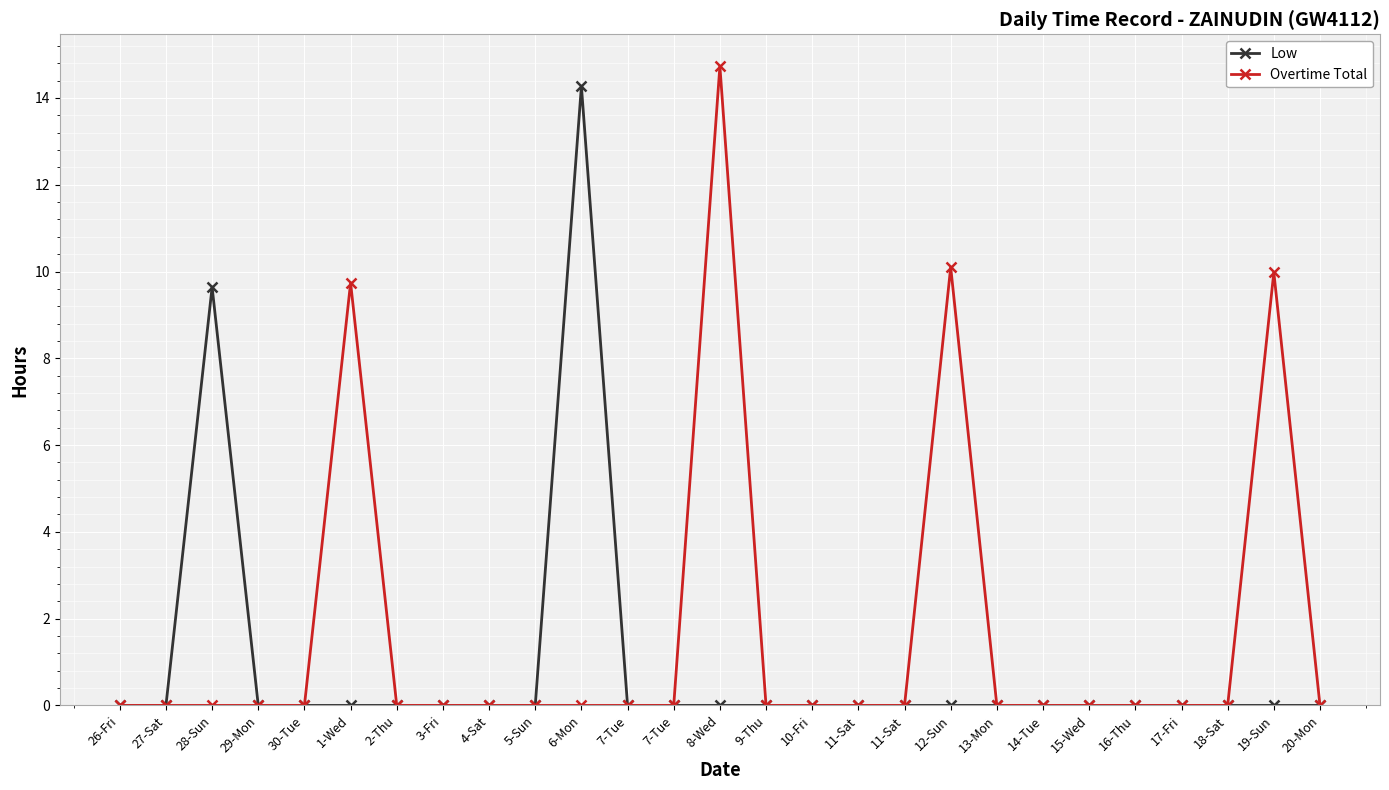

Is it true that Low equals 0.0 at 11-Sat?

True